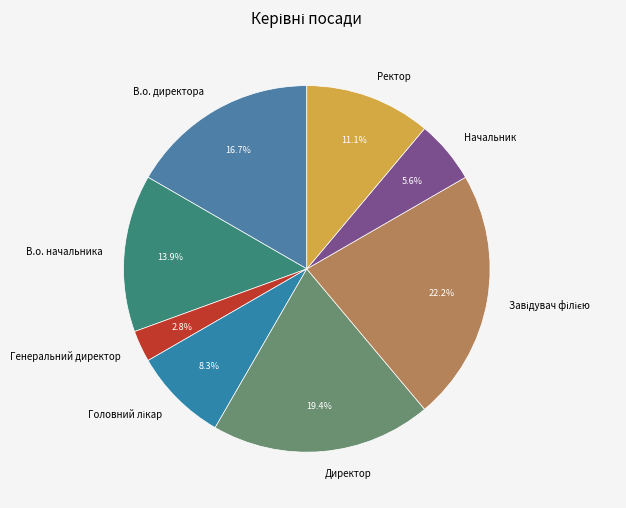

Which slice is the smallest?

Генеральний директор